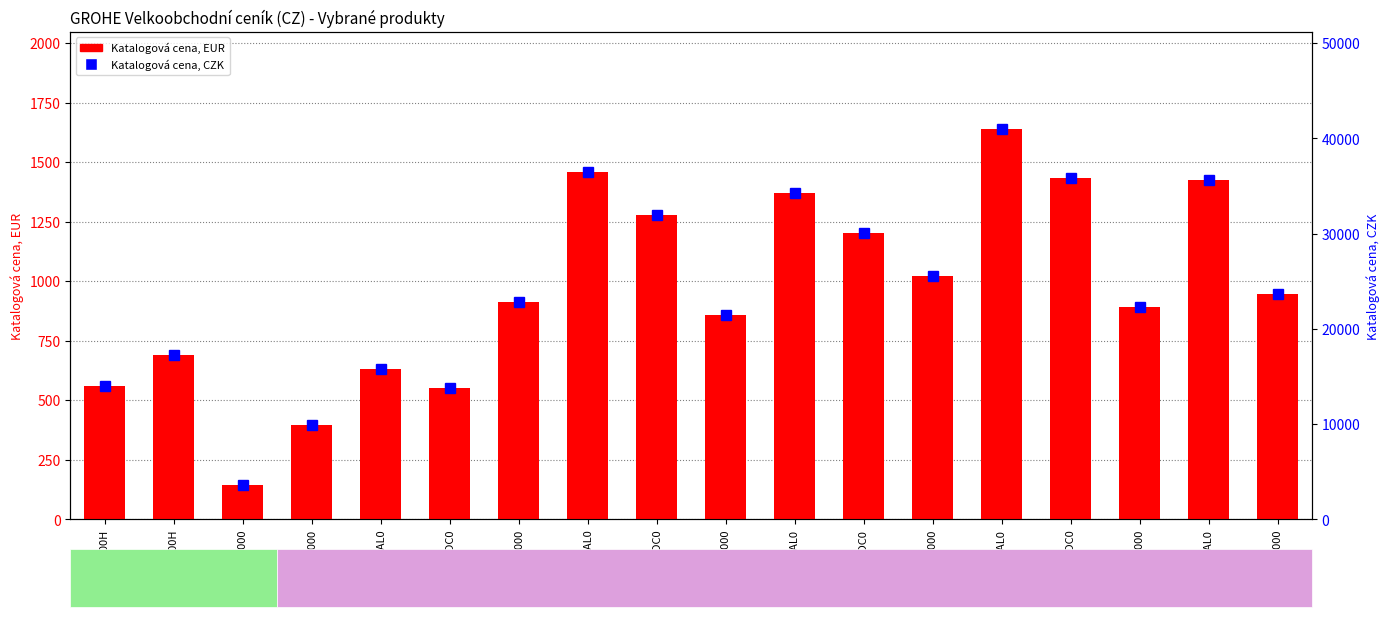

Reading left to right, what are all the values shown in this chart?

Katalogová cena, EUR: 3995800H=559.7	3996600H=690.4	49623000=144.8	13485000=394.2	13485AL0=630.7	13485DC0=551.9	13486000=912.0	13486AL0=1459.2	13486DC0=1276.8	20626000=857.3	20626AL0=1371.7	20626DC0=1200.2	20627000=1023.4	20627AL0=1637.4	20627DC0=1432.8	20628000=890.7	20628AL0=1425.2	20629000=947.6
Katalogová cena, CZK: 3995800H=13992.5	3996600H=17260.8	49623000=3619.2	13485000=9855.0	13485AL0=15768.0	13485DC0=13797.0	13486000=22800.5	13486AL0=36481.0	13486DC0=31921.0	20626000=21432.5	20626AL0=34292.0	20626DC0=30005.8	20627000=25585.0	20627AL0=40936.0	20627DC0=35819.0	20628000=22268.5	20628AL0=35629.5	20629000=23689.8